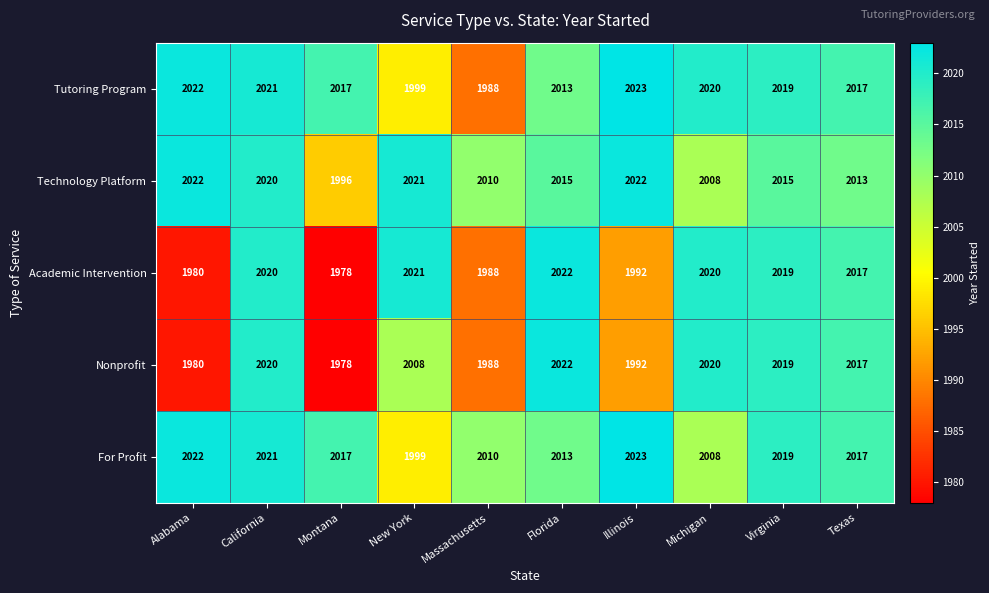

True or false: For Profit has a value of 3209 at Montana.

False